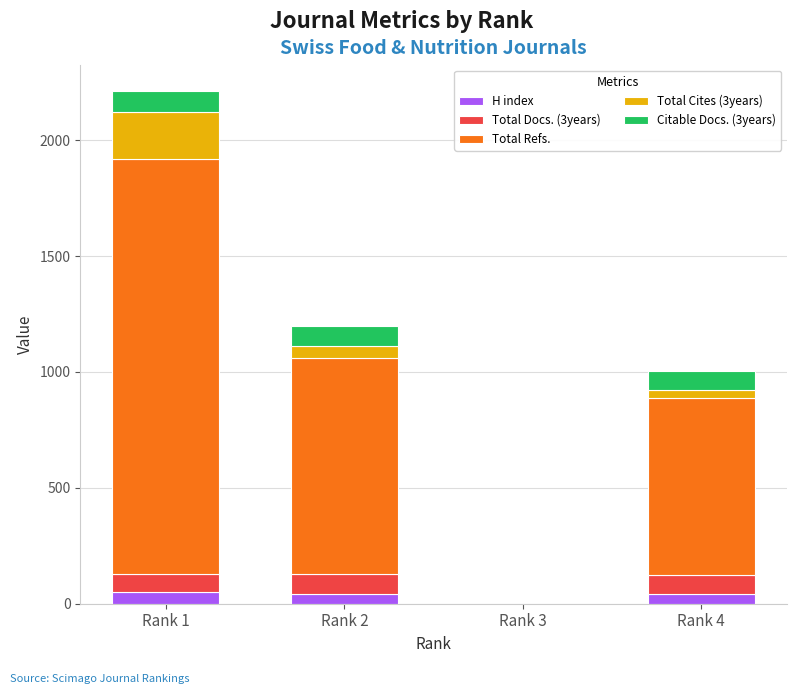

At which category is the sum across all series the highest?

Rank 1